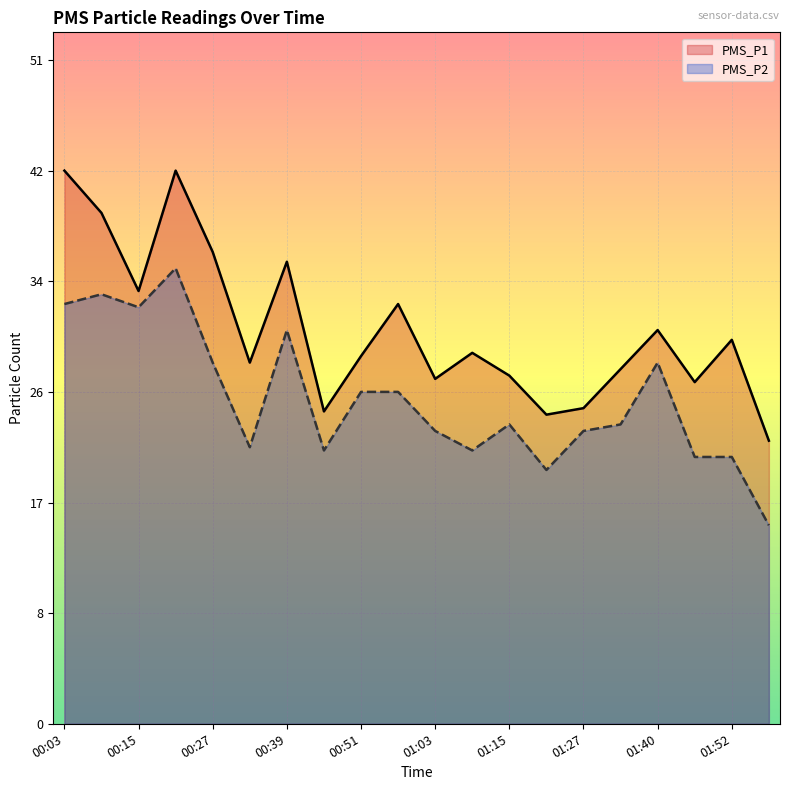

Which category has the lowest value in the PMS_P1 series?

01:58